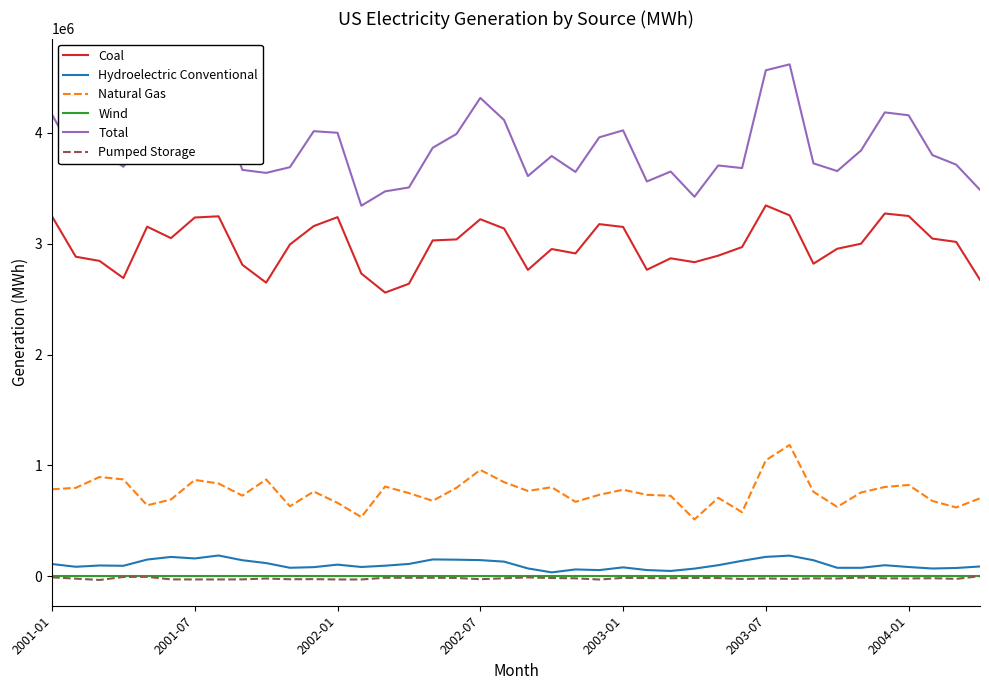

Which series has the largest total across all categories?

Total